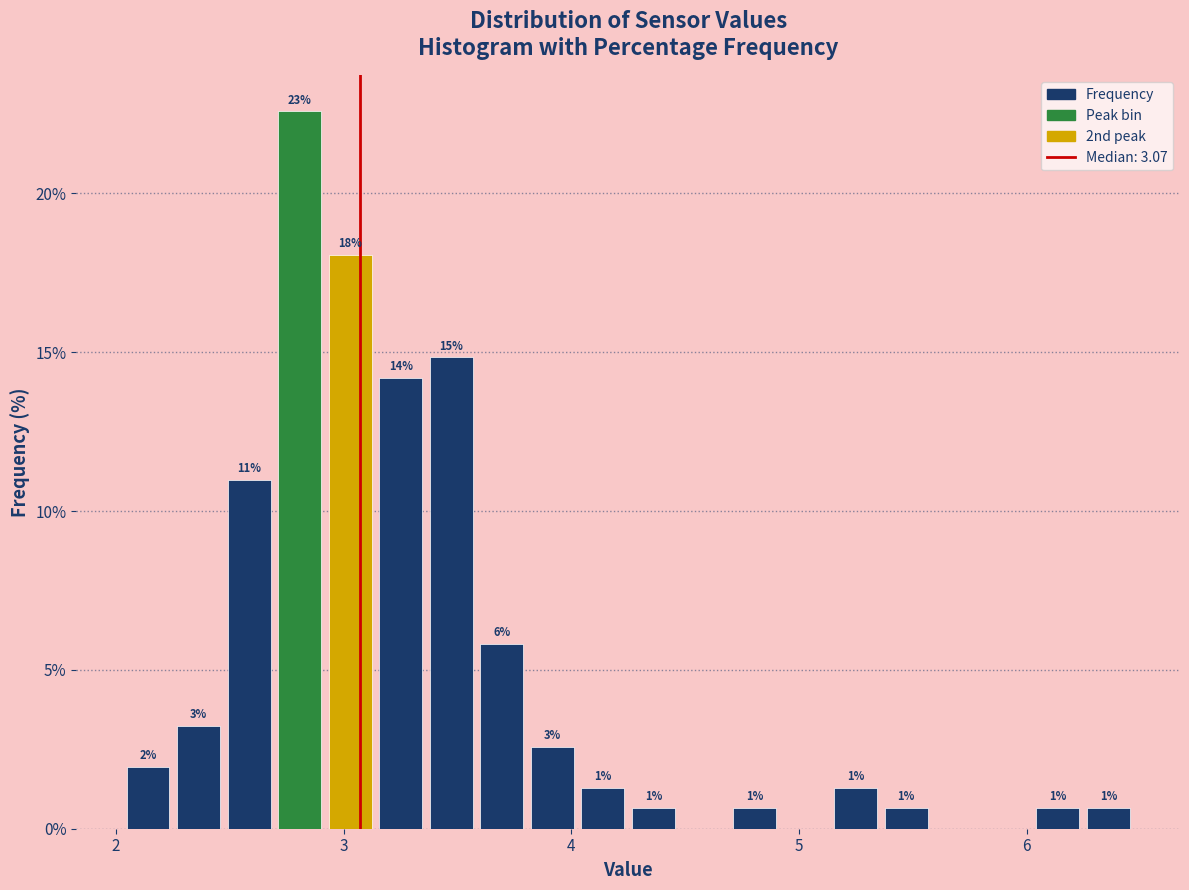

Around what value on the x-axis is the tallest bar? Give the approximate position of its centre, as read against the axis.

2.8